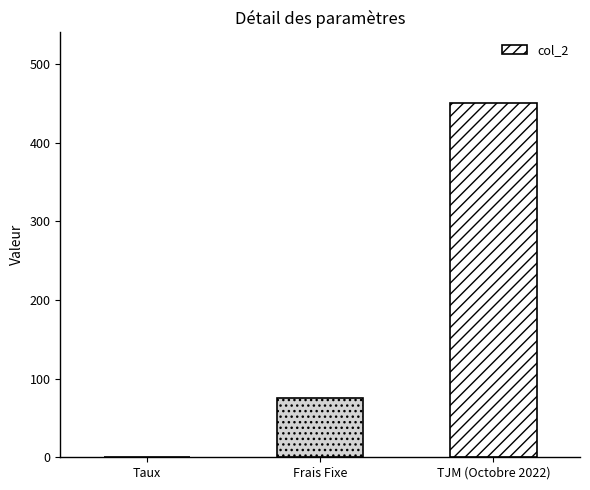

Reading right to left, what are all the values shown in this chart?

450.0	75.0	0.1